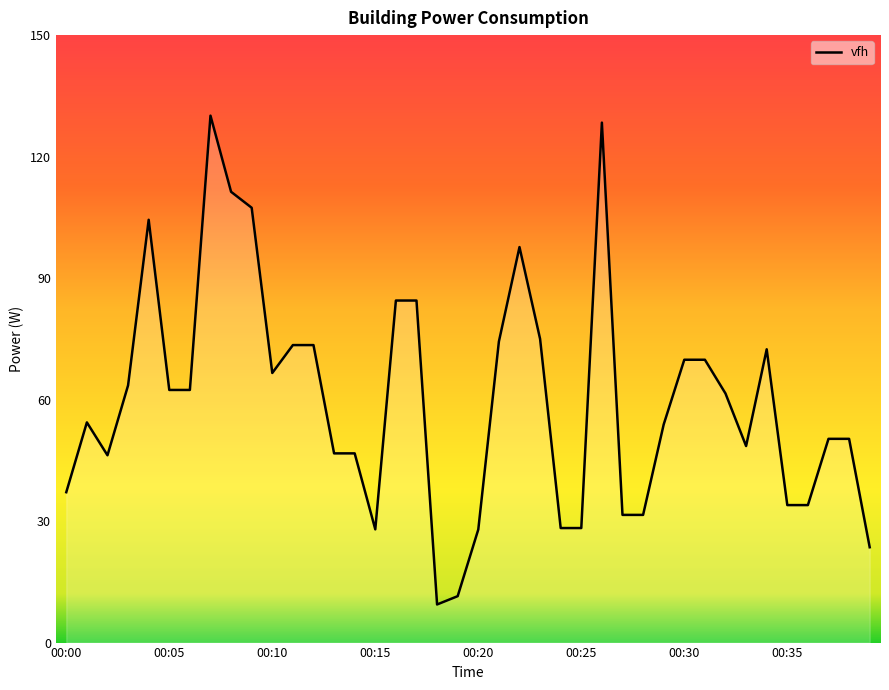

What is the greatest value displayed?

130.1